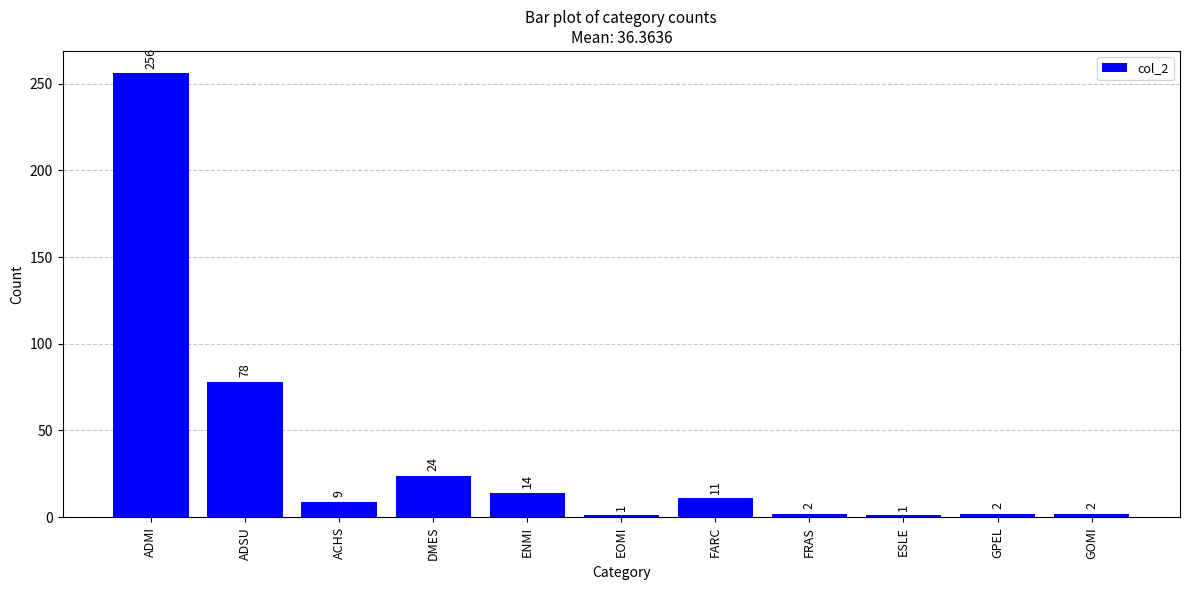

What is the ratio of the value at ENMI to the value at ACHS?

1.6